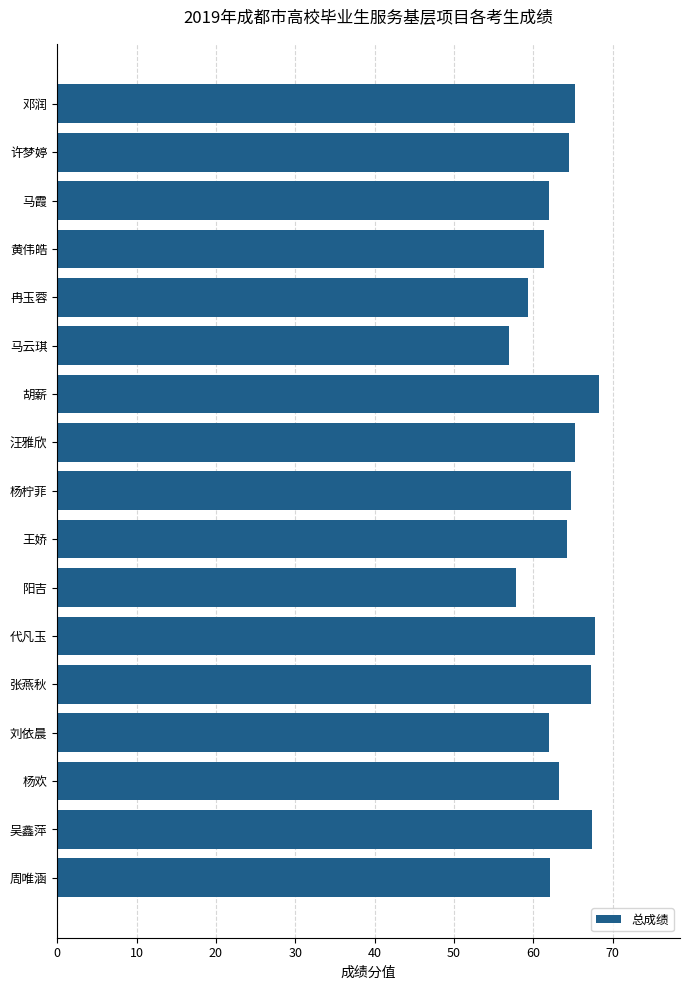

Is it true that the value at 王娇 is 64.2?

True